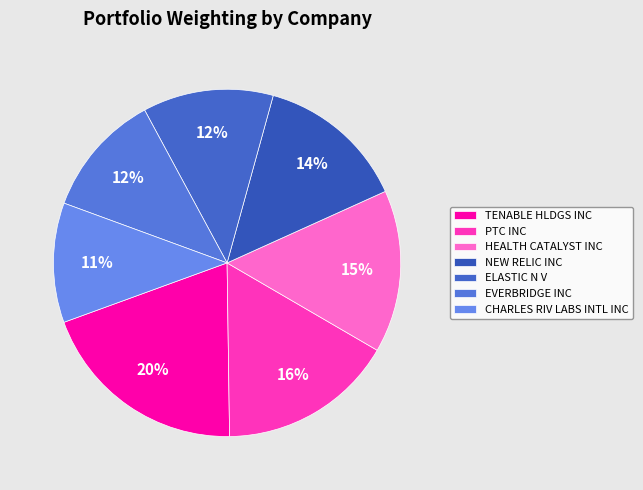

Is it true that NEW RELIC INC is 28% of the pie?

False